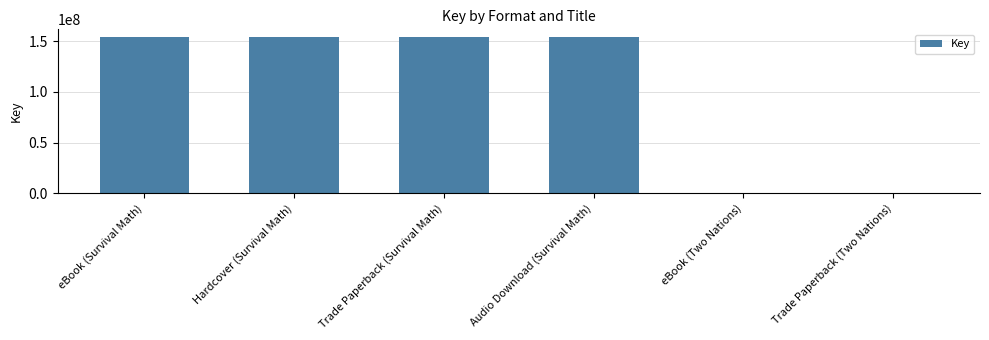

Read the value at Trade Paperback (Two Nations).

160378